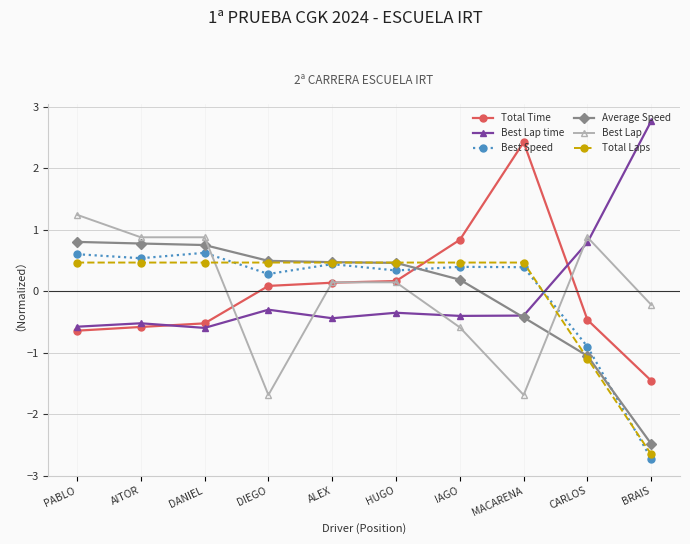

How many series are shown in this chart?

6